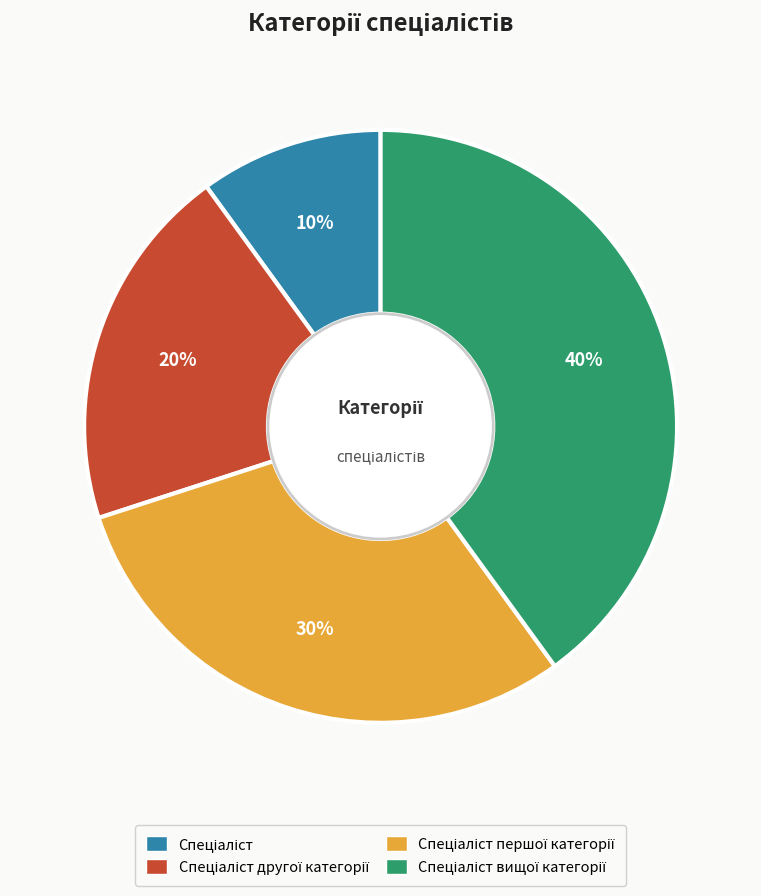

Is there a majority slice in this chart?

No